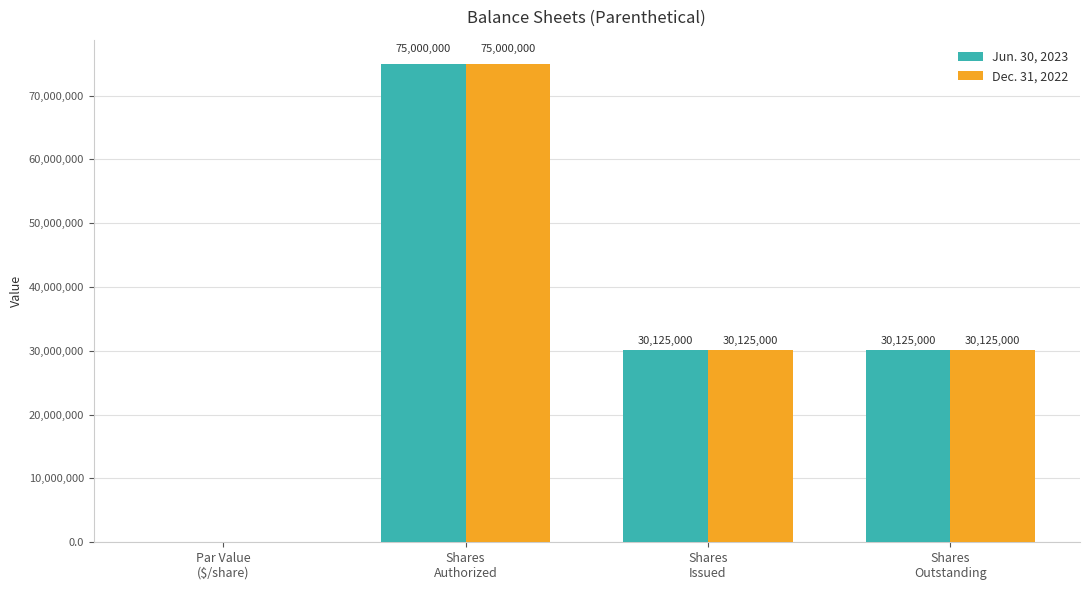

What is the approximate value of Jun. 30, 2023 at Shares
Outstanding?

30125000.0